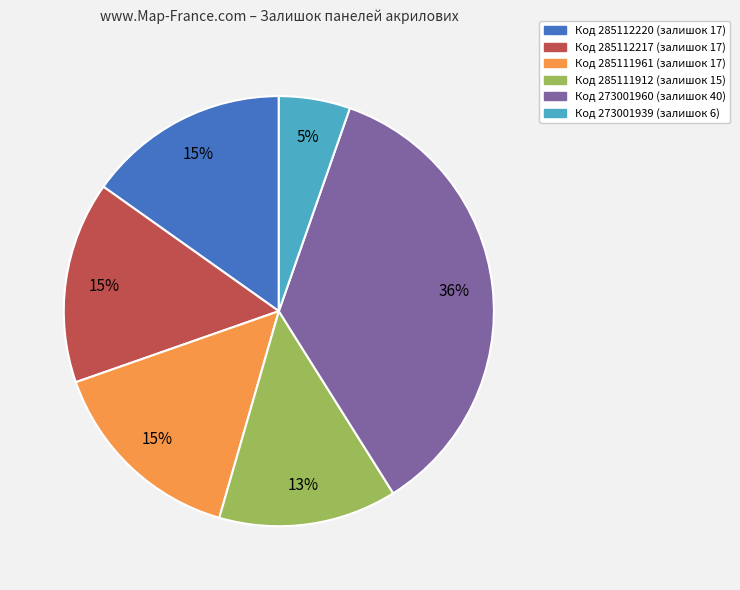

Is there any slice that represents more than half of the pie?

No